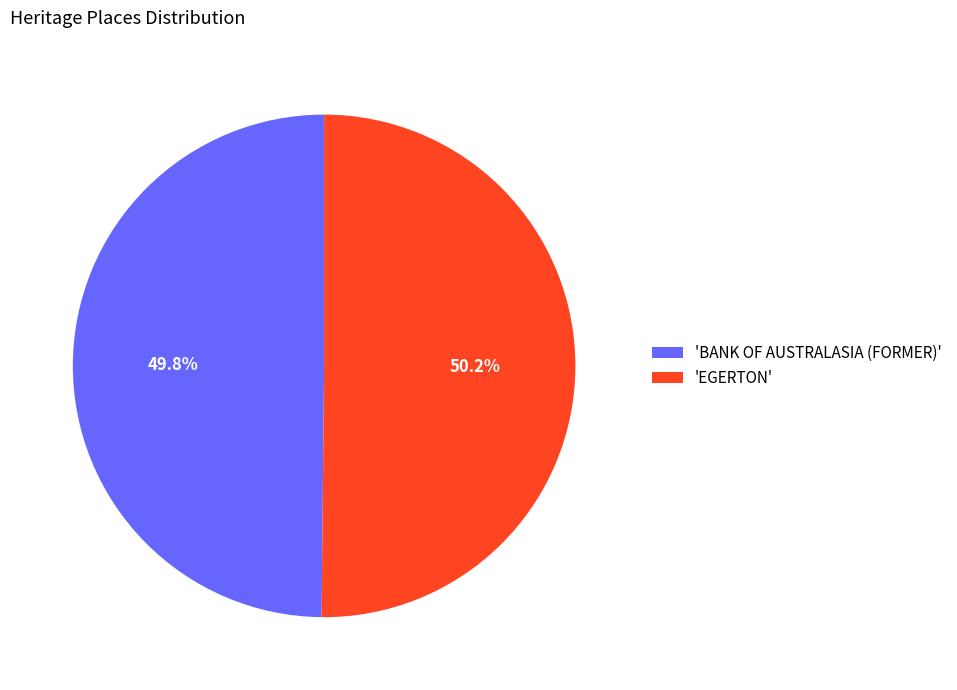

What portion of the pie excludes 'EGERTON'?

49.8%